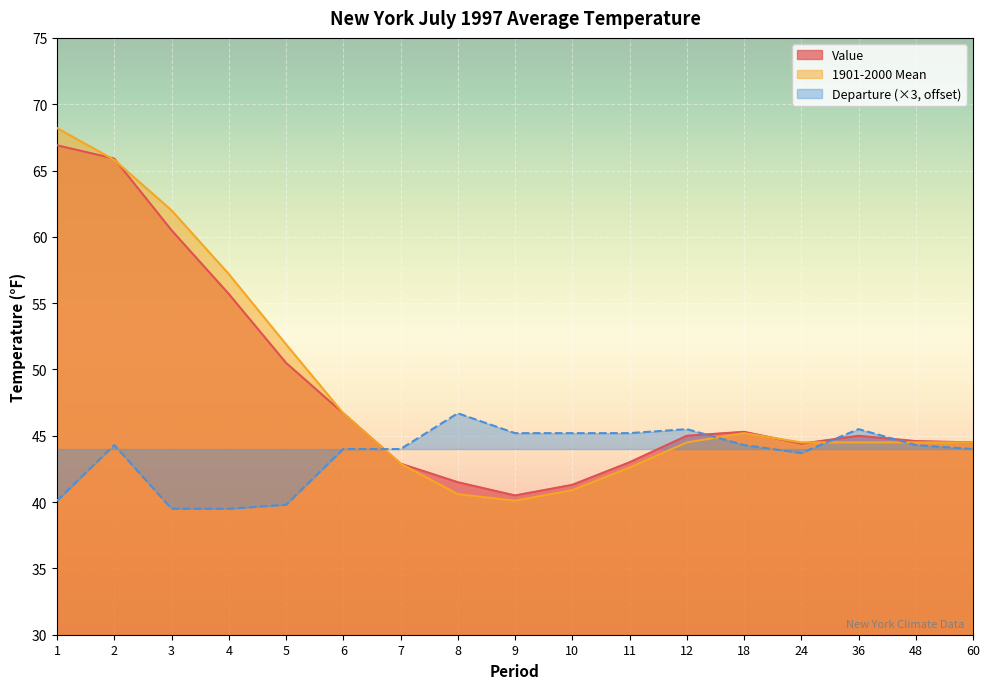

How many categories are shown in the chart?

17